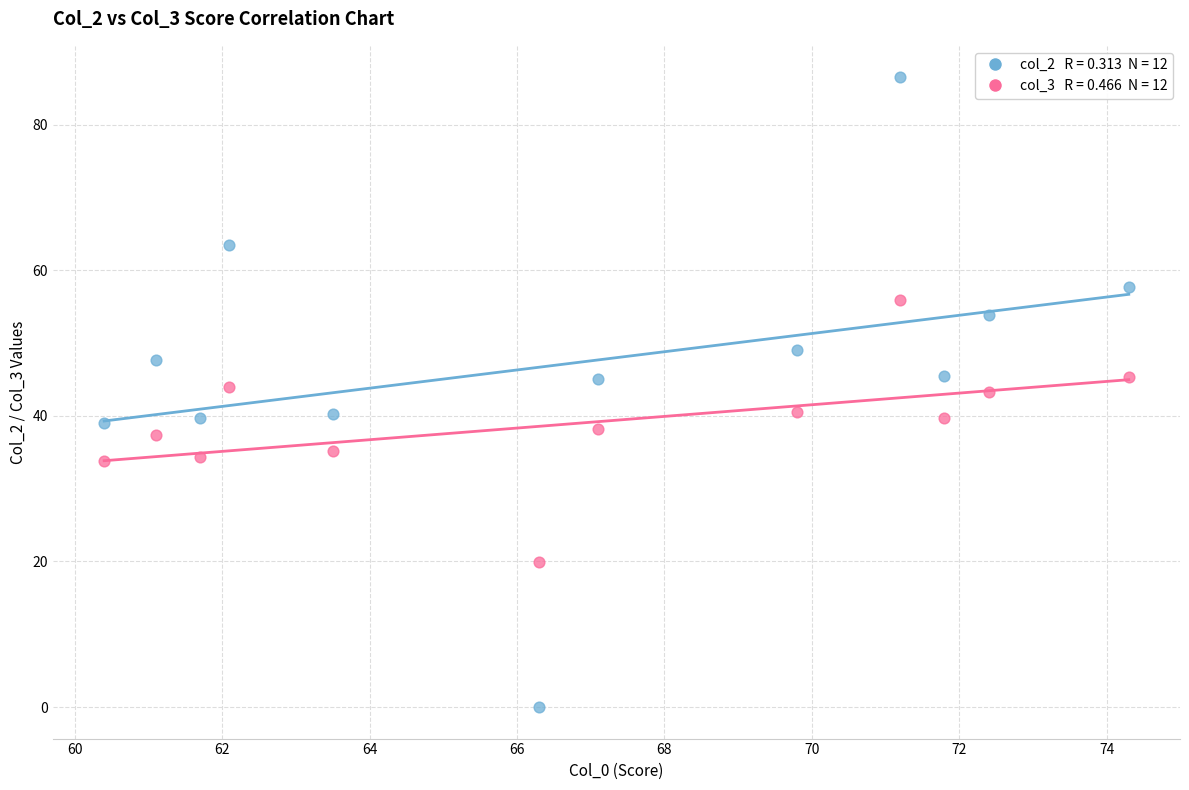

Across all data points, what is the range of X values (max minus min)?

13.9